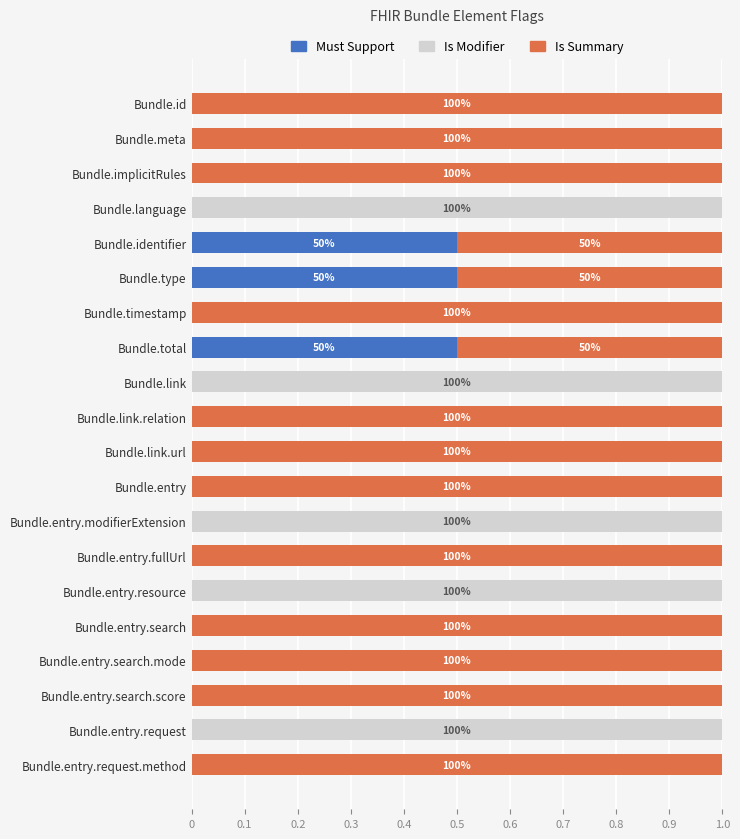

What is the highest value of the Must Support series?

0.5